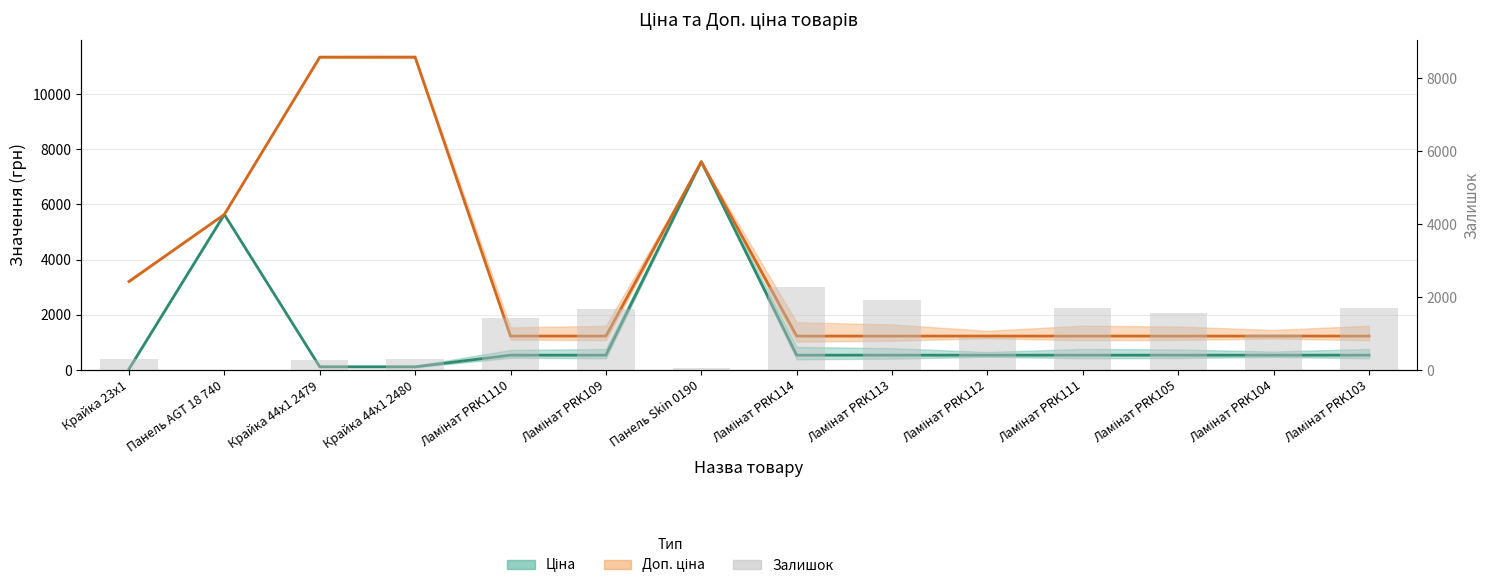

What is the maximum value shown in the chart?

11334.0